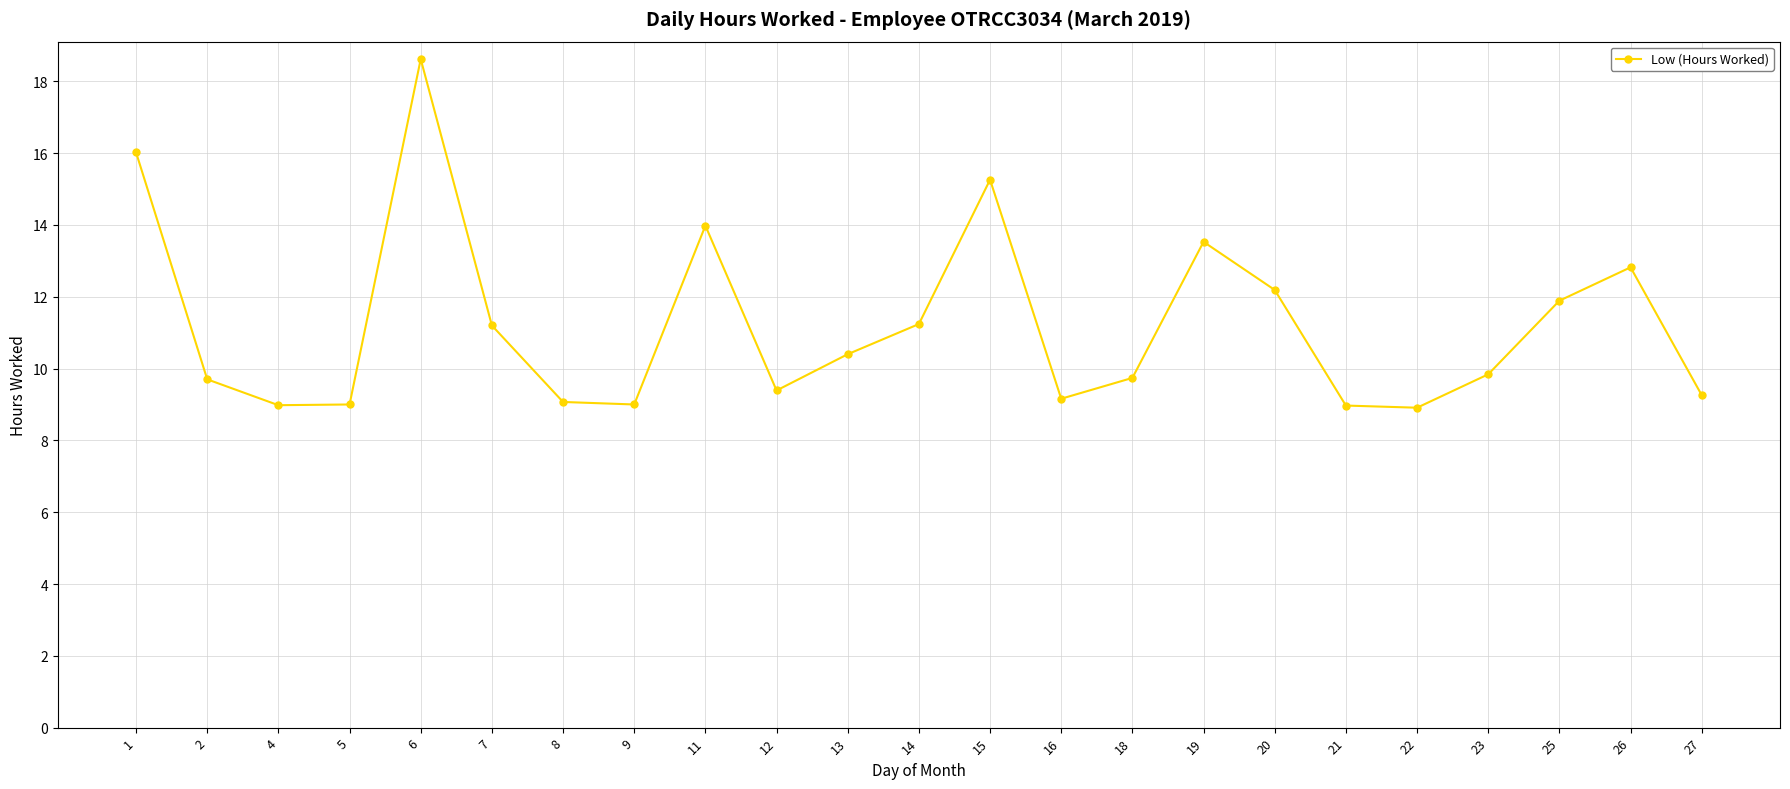

What is the minimum value shown in the chart?

8.9